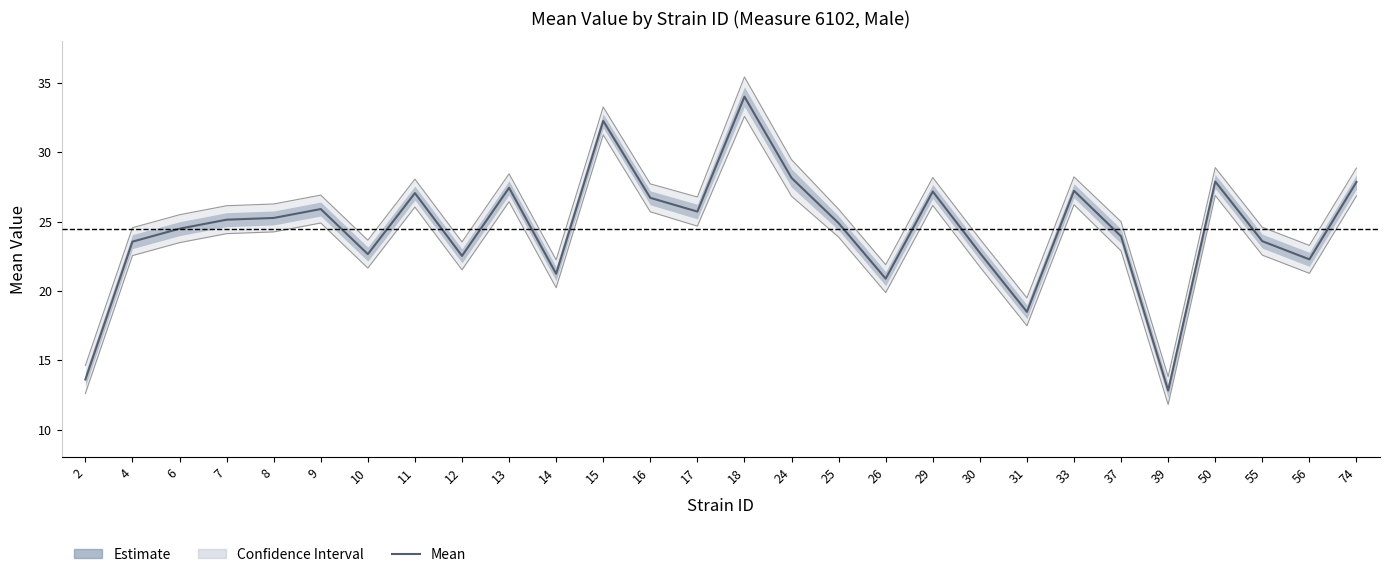

Reading left to right, what are all the values shown in this chart?

13.6	23.6	24.5	25.1	25.3	25.9	22.6	27.1	22.5	27.4	21.2	32.2	26.7	25.7	34.0	28.1	24.9	20.9	27.2	22.7	18.5	27.2	23.9	12.8	27.9	23.6	22.3	27.9